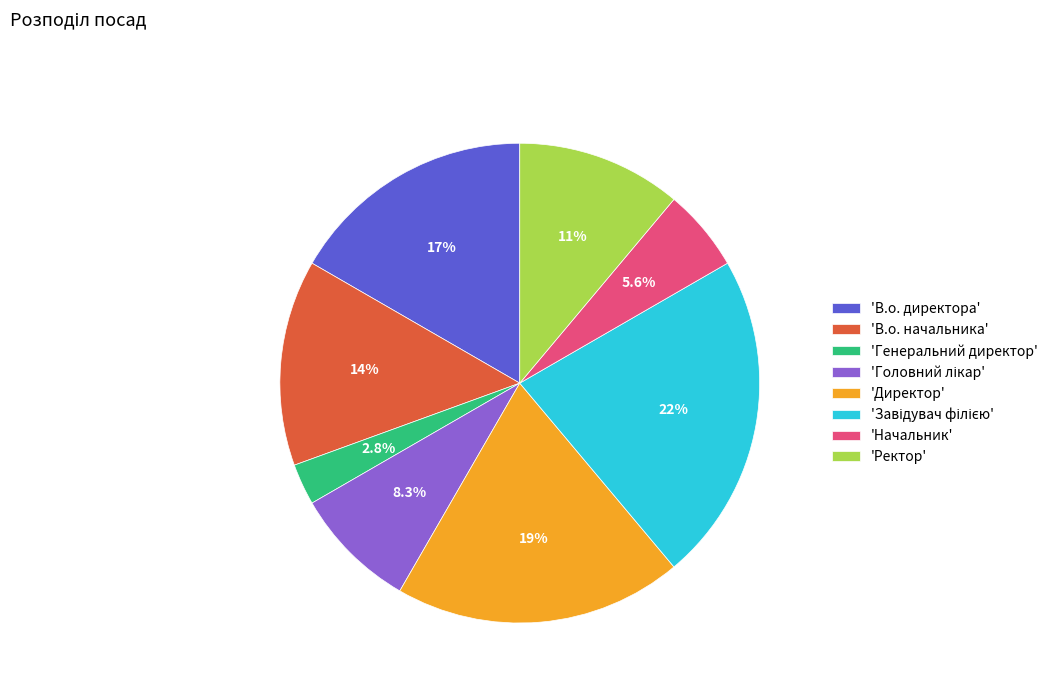

Count the number of slices in the pie.

8